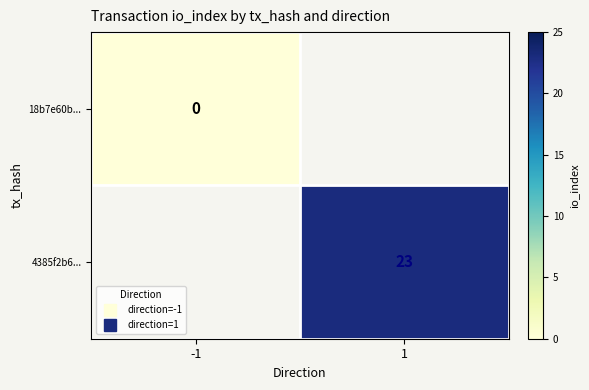

At how many categories does at least one series exceed 3?

1